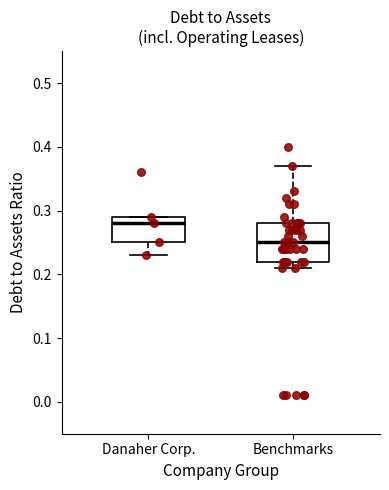

Reading left to right, transcribe this box plot: for each box, give where its median line is, the range the box spans, and where its two whiskers end, as read against the y-axis. The values are not printed on the chart, so give them approximately, as read against the axis.

Danaher Corp.: median 0.28, box 0.25 to 0.29, whiskers 0.23 to 0.29
Benchmarks: median 0.25, box 0.22 to 0.28, whiskers 0.21 to 0.37